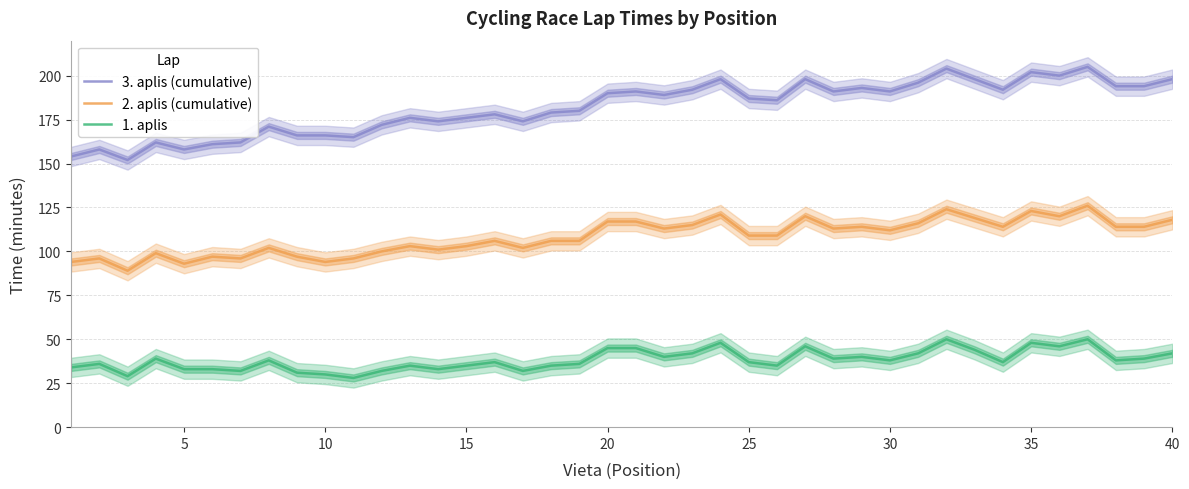

Which series has the widest spread of values?

3. aplis (cumulative)